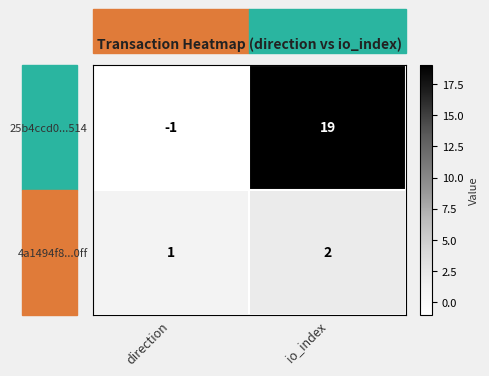

What is the sum of the 4a1494f8...0ff values at direction and io_index?

3